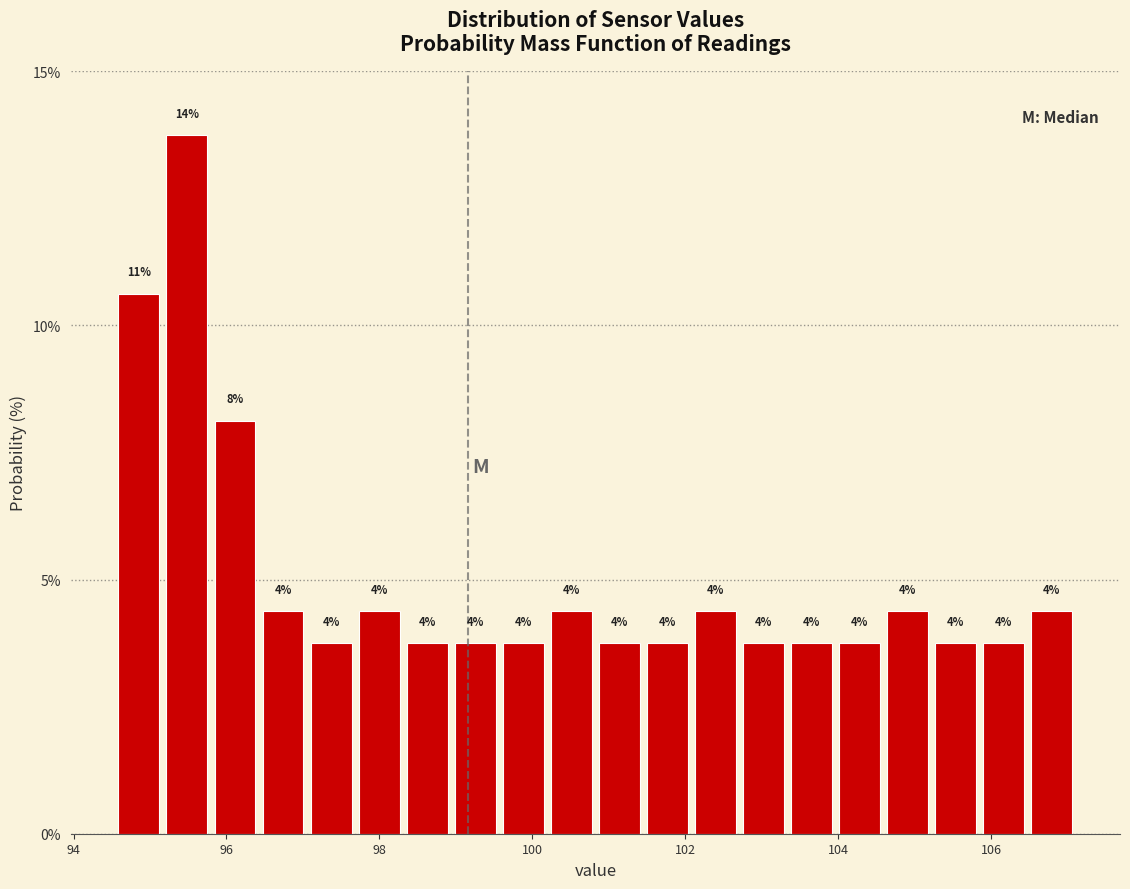

Around what value on the x-axis is the tallest bar? Give the approximate position of its centre, as read against the axis.

95.4